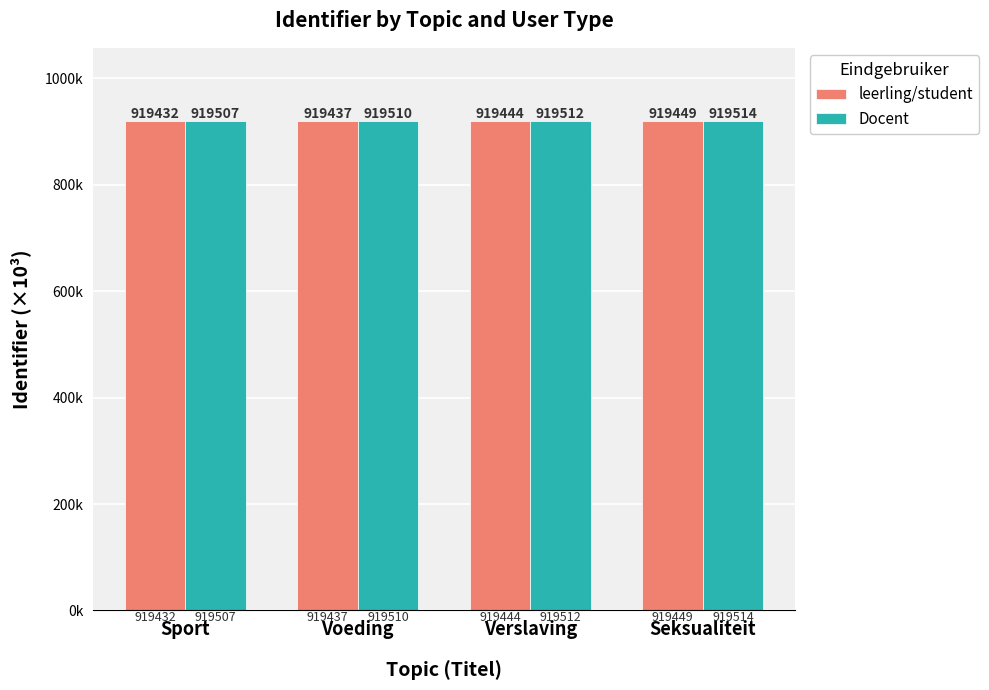

What are all the series names shown in the legend?

leerling/student, Docent